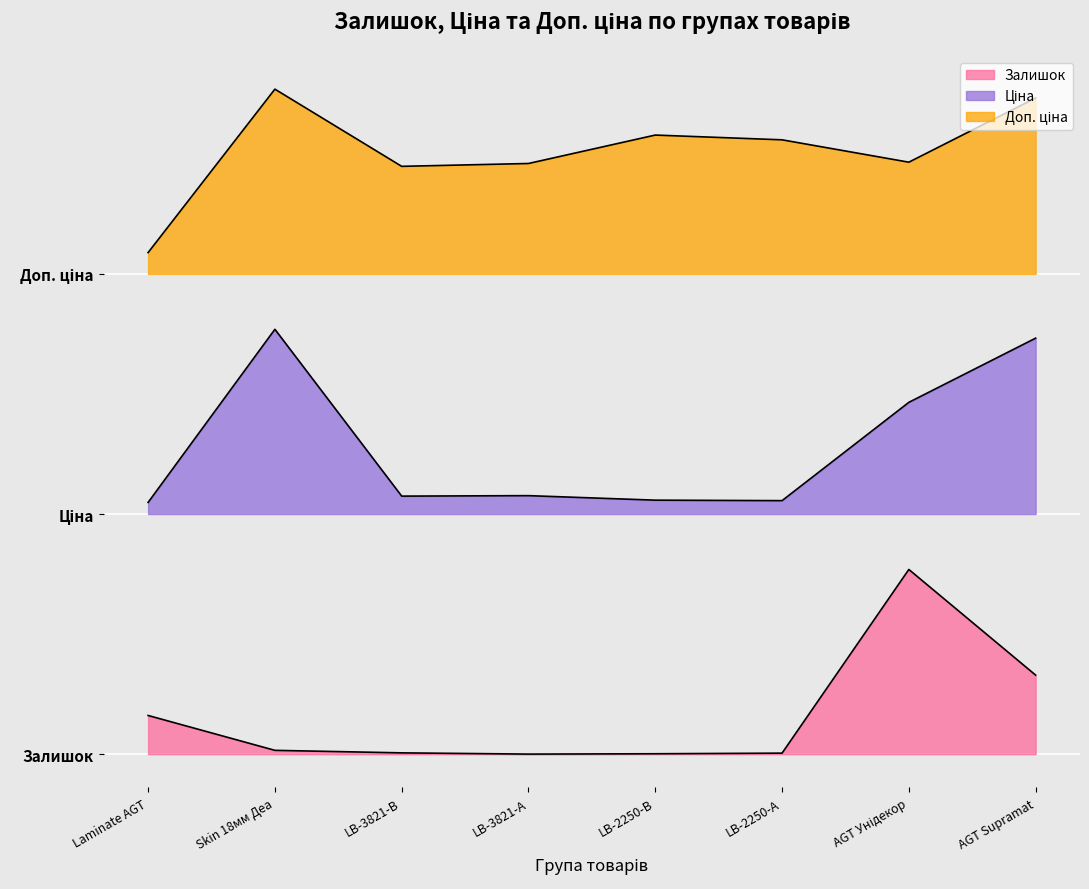

How many values in the Доп. ціна series are below 3?

1